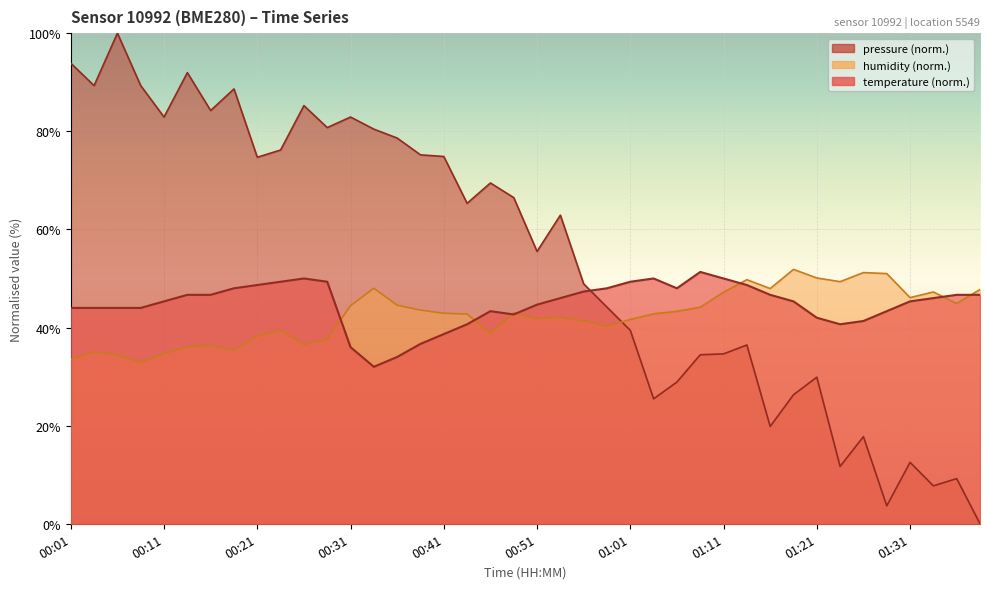

Read the temperature value at 01:31.

45.3